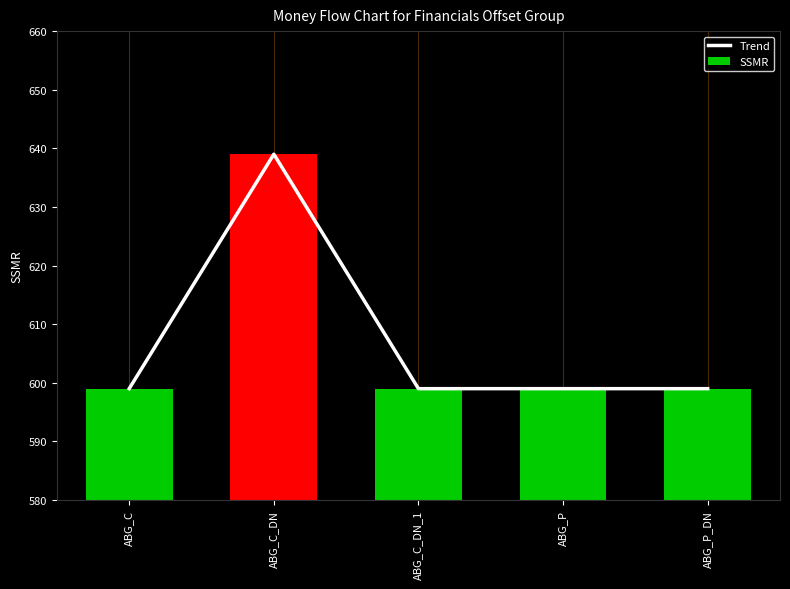

Where is the data nearest to the value 619?

ABG_C